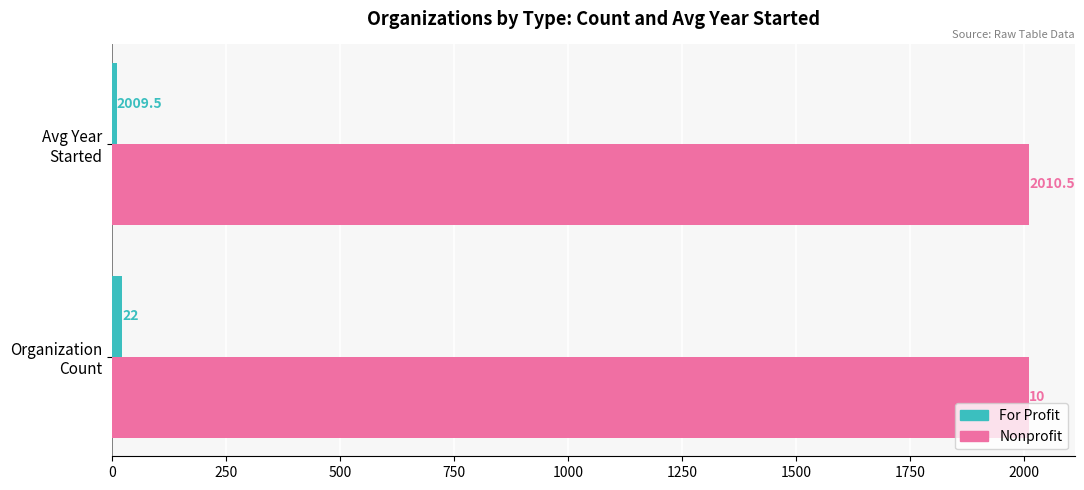

At how many categories does at least one series exceed 1500?

2